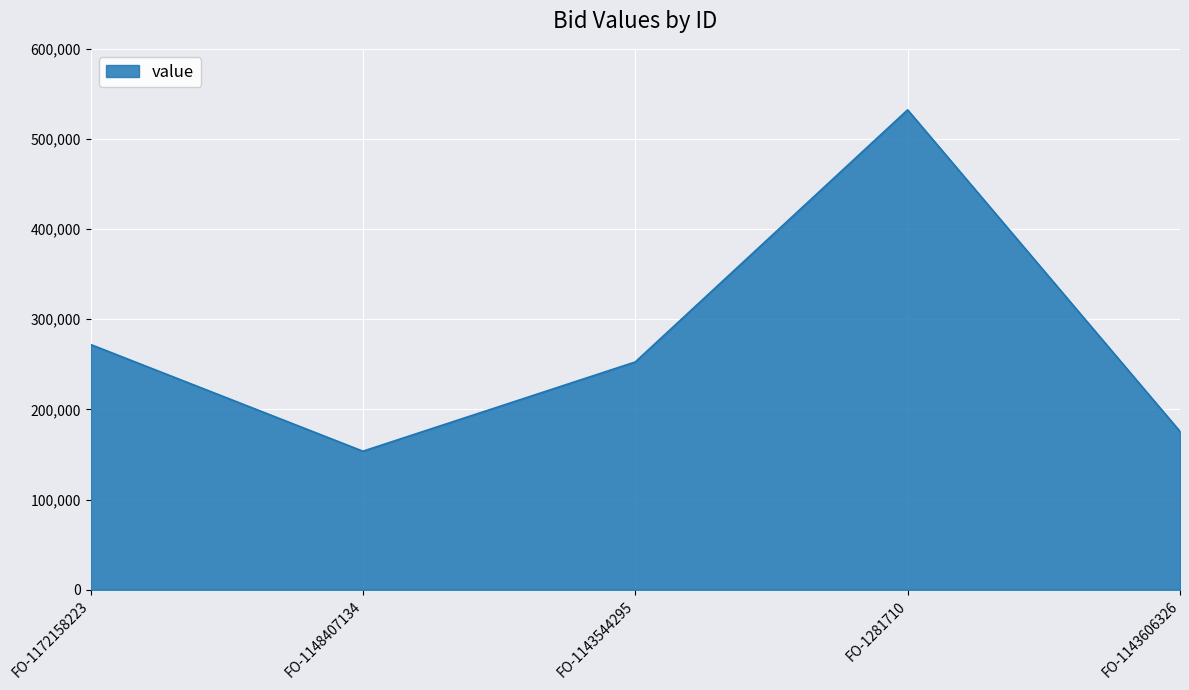

At which category does the data reach its first local valley?

FO-1148407134